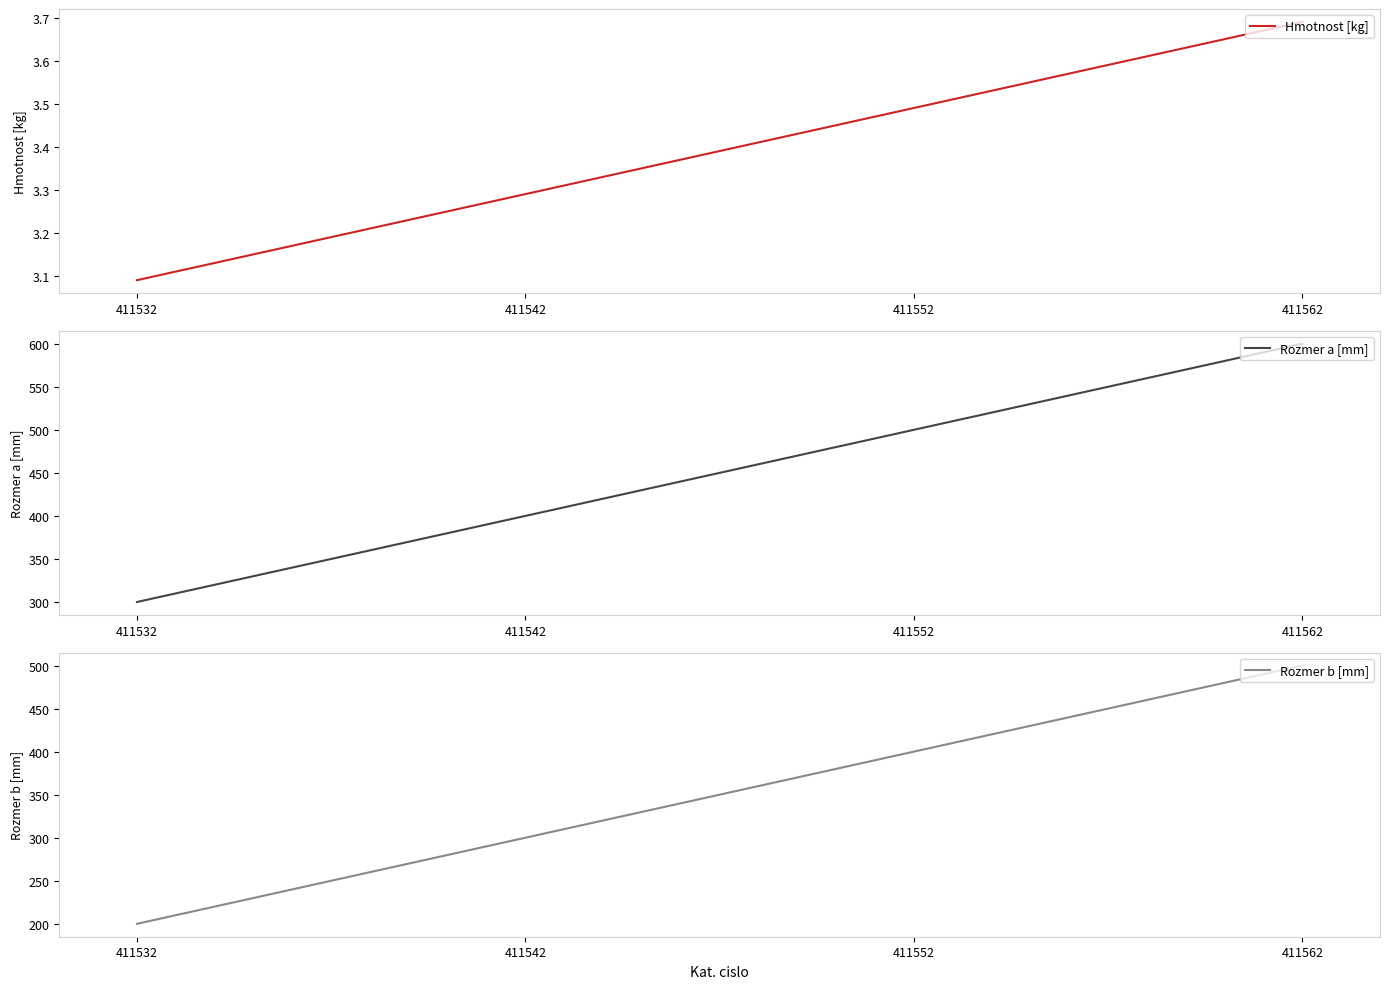

Where is Hmotnost [kg] nearest to the value 3?

411532